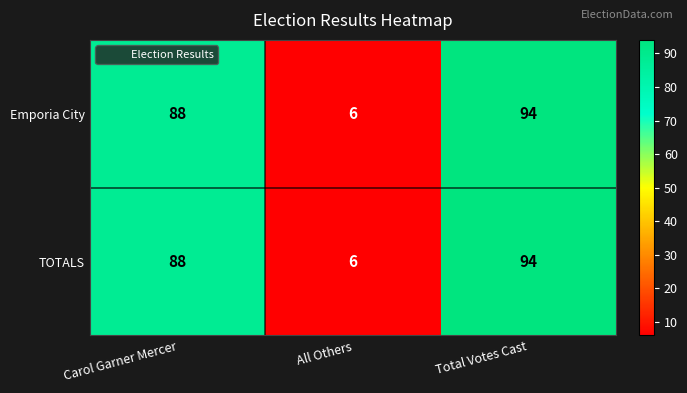

How many data points in TOTALS are less than 88?

1